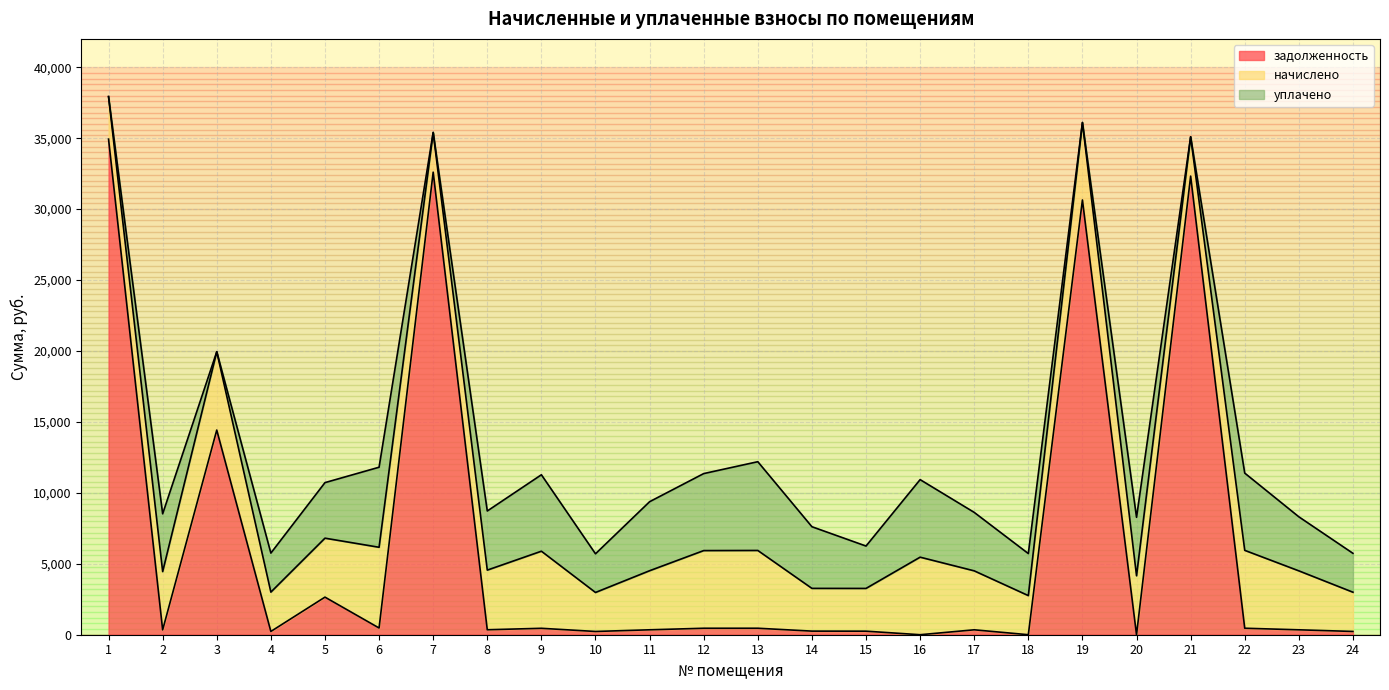

How many interior local valleys does the задолженность series have?

8